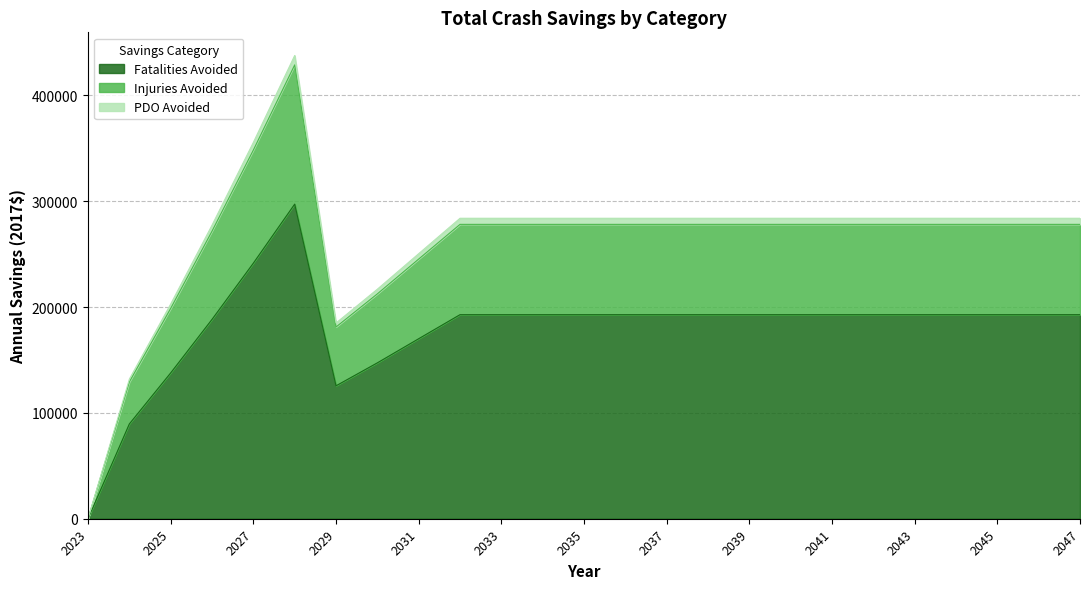

The value of Fatalities Avoided at 2045 is 192783.0. True or false?

True